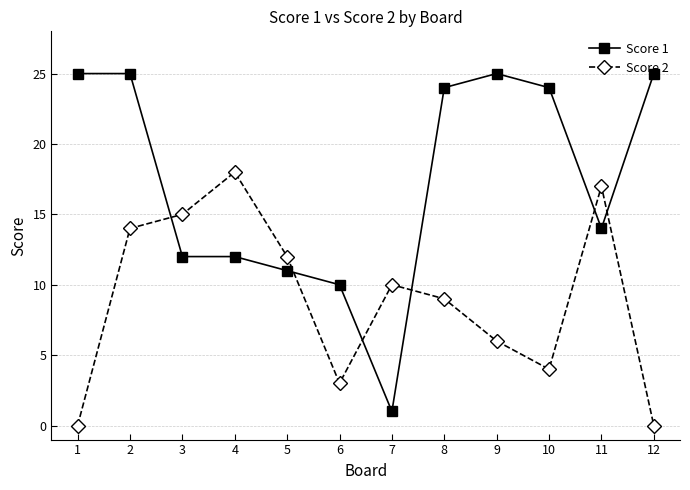

Reading left to right, list all the values displayed in this chart.

Score 1: 25	25	12	12	11	10	1	24	25	24	14	25
Score 2: 0	14	15	18	12	3	10	9	6	4	17	0